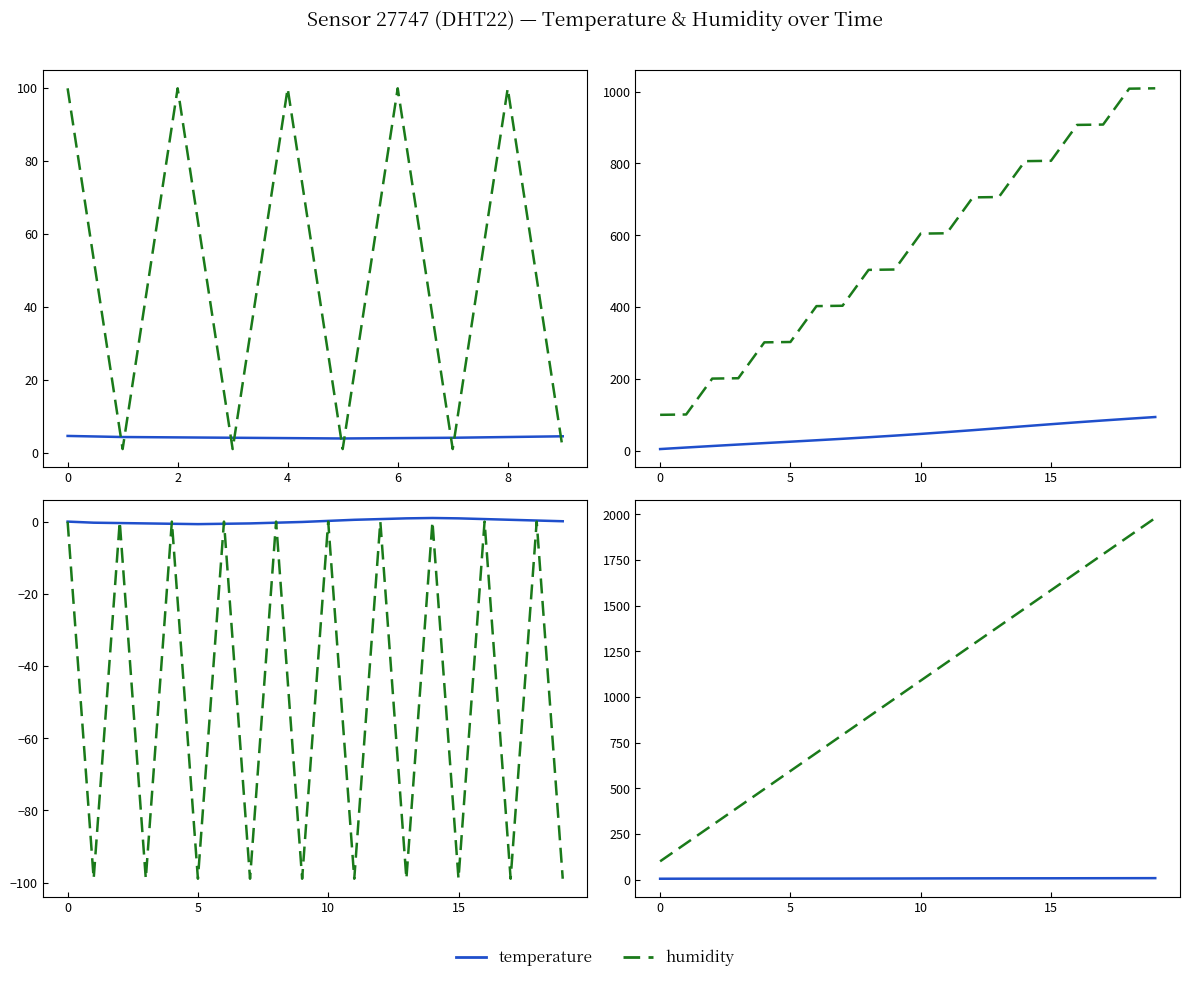

Is it true that temperature equals 5.7 at 8?

True